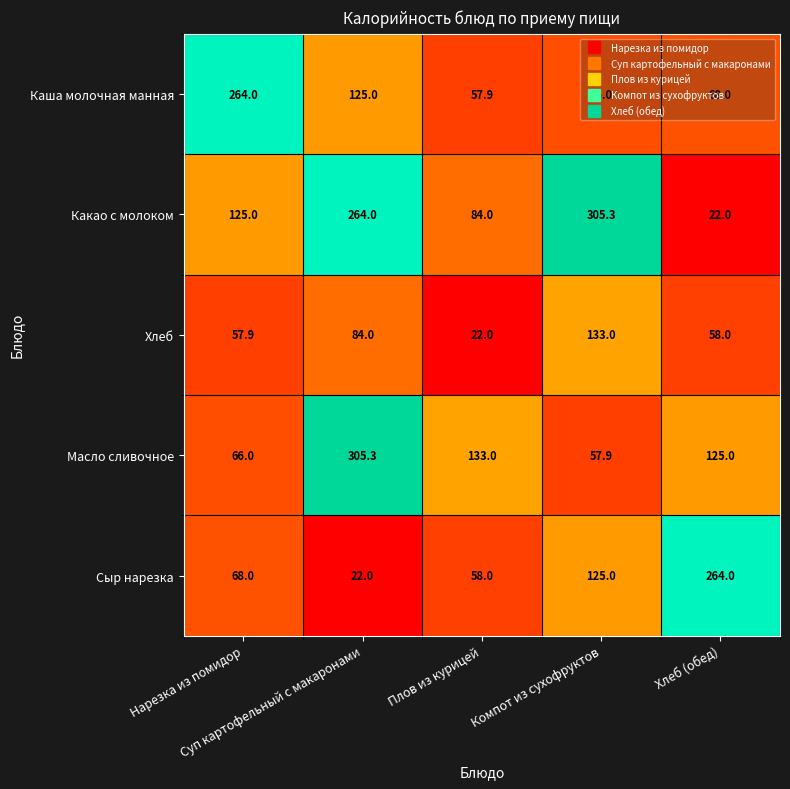

Count the Какао с молоком values in the range 84 to 264.

3